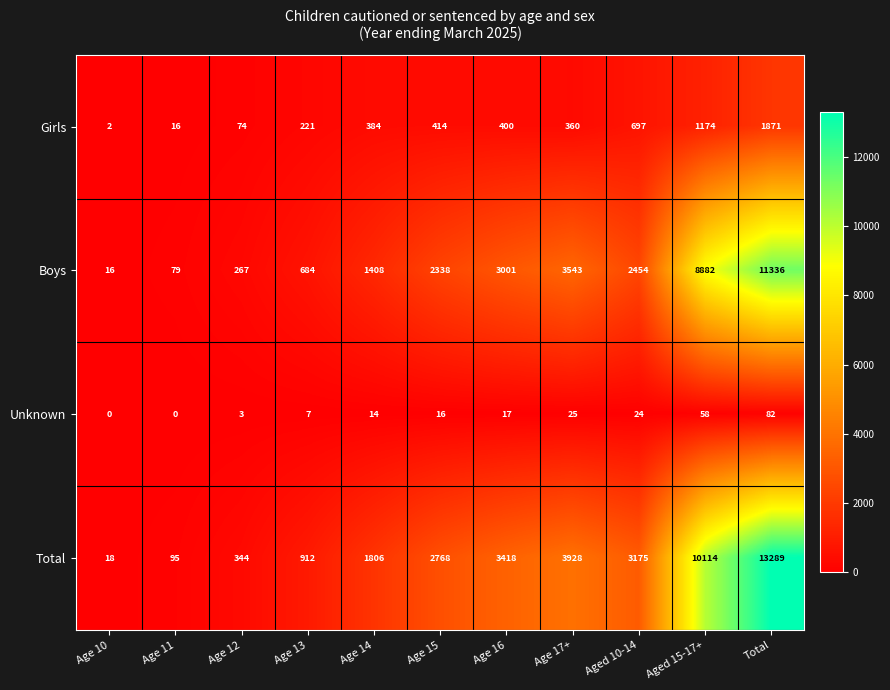

How many values in the Boys series are below 2338?

5